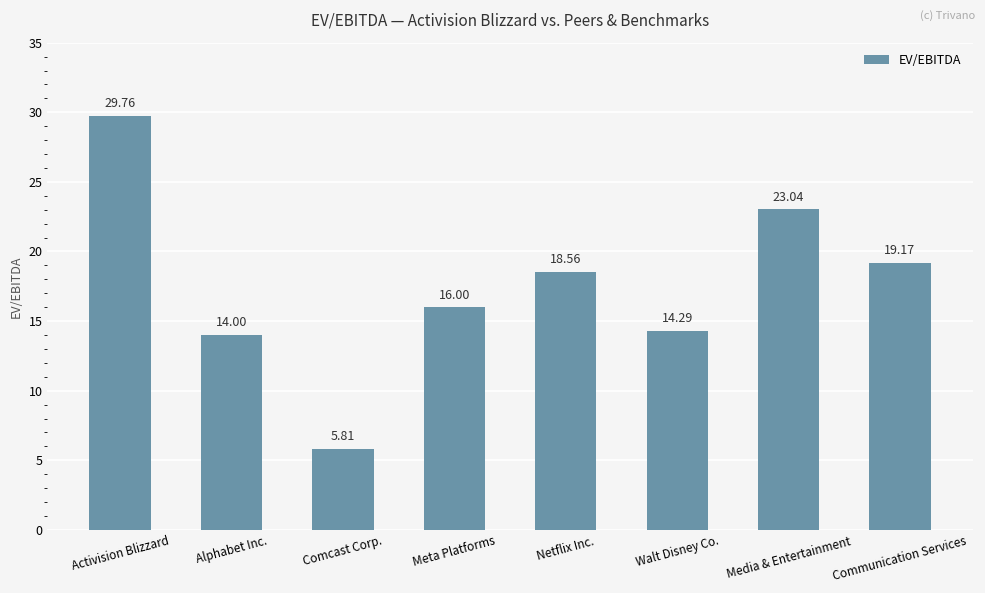

What is the difference between the values at Meta Platforms and Alphabet Inc.?

2.0